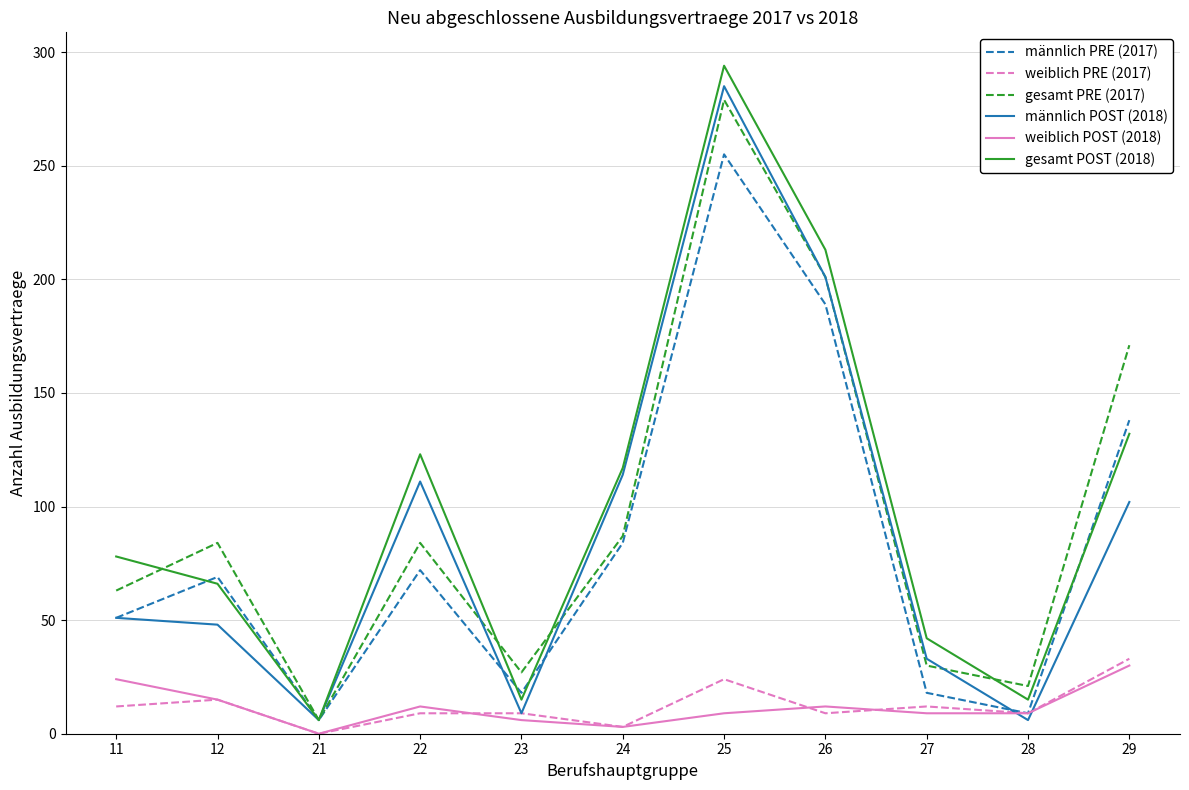

Does the chart display data point markers on the line(s)?

No